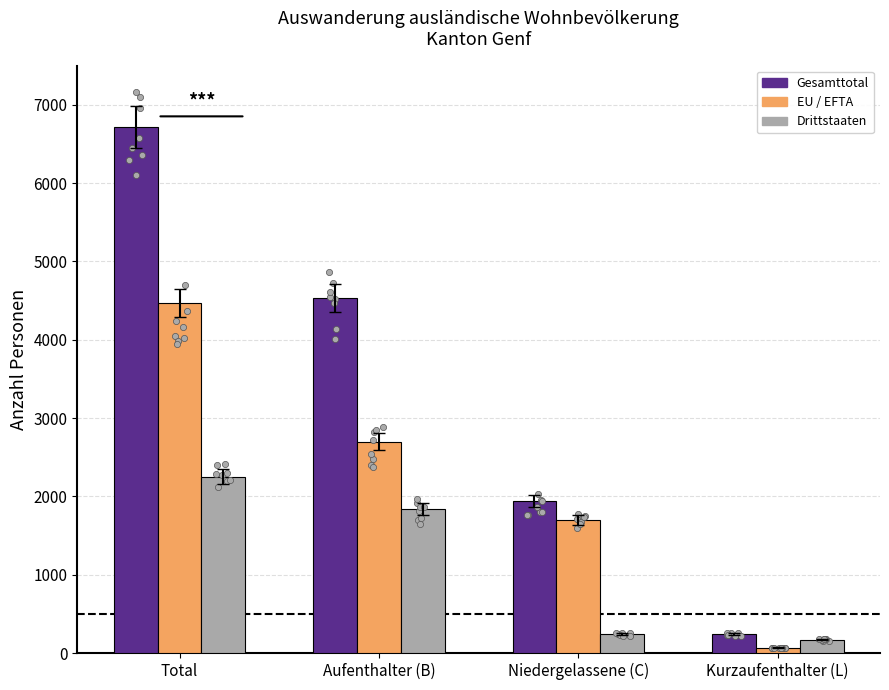

Which series has the largest total across all categories?

Gesamttotal